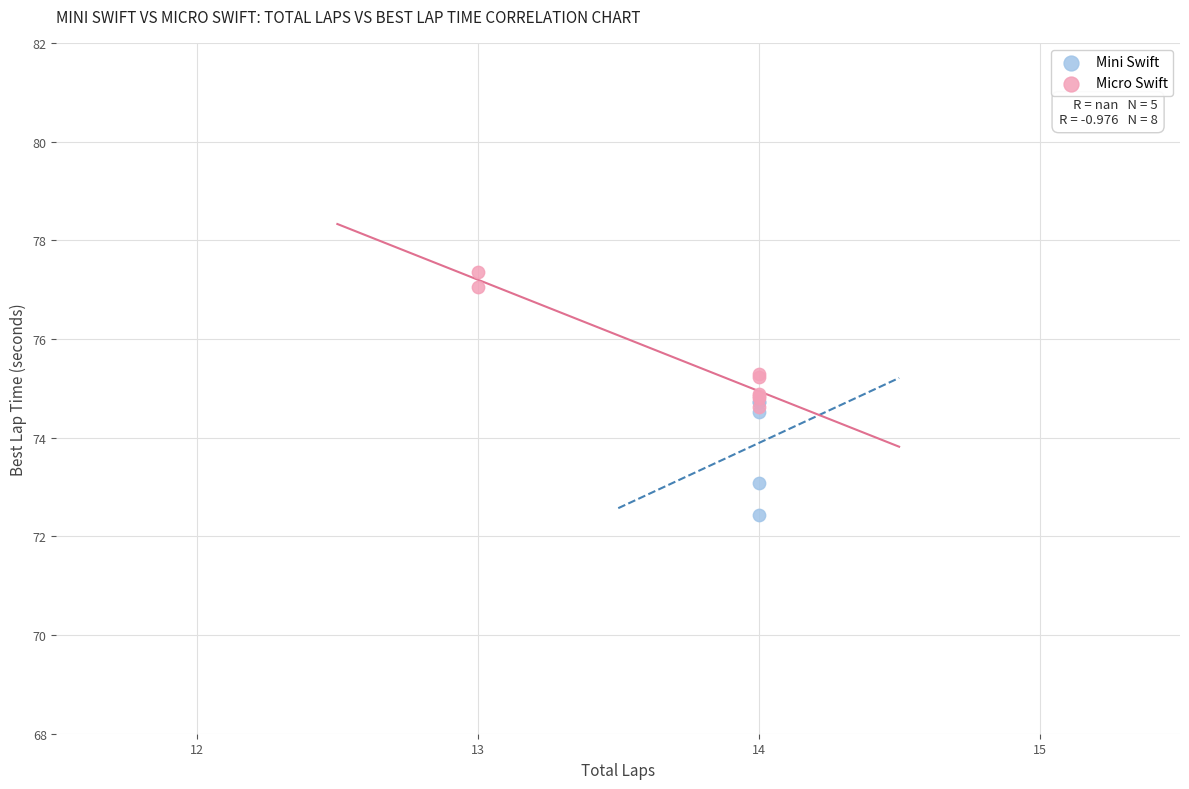

Which series contains the lowest Y value?

Mini Swift